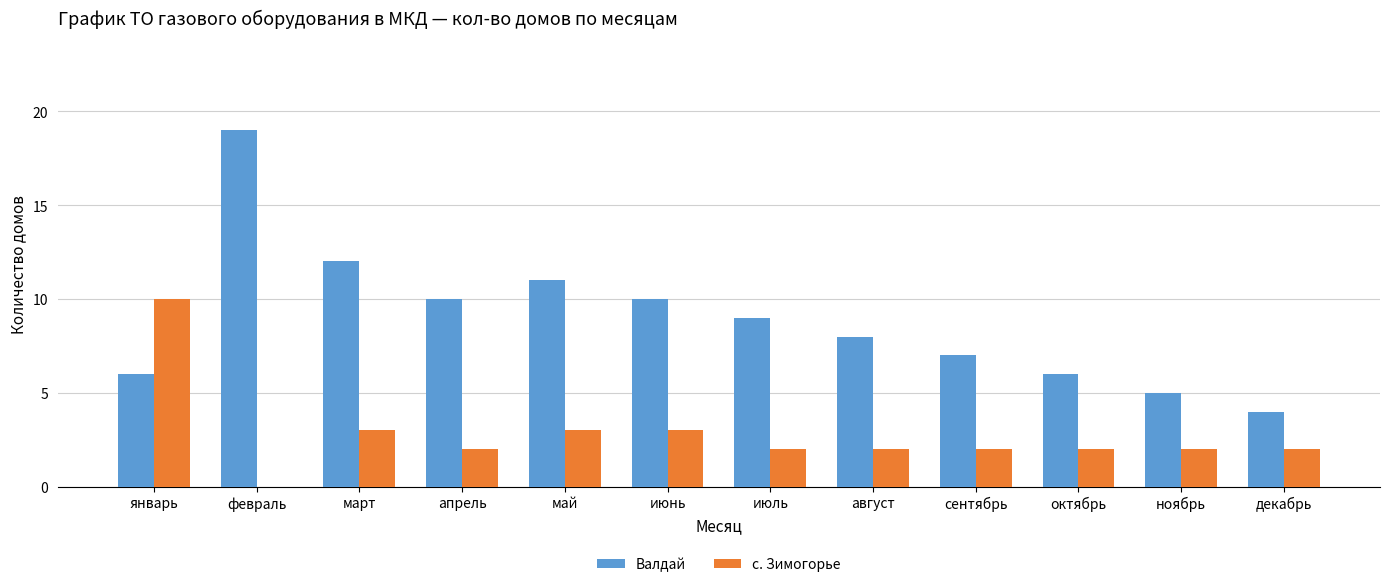

Is it true that с. Зимогорье equals 3 at октябрь?

False